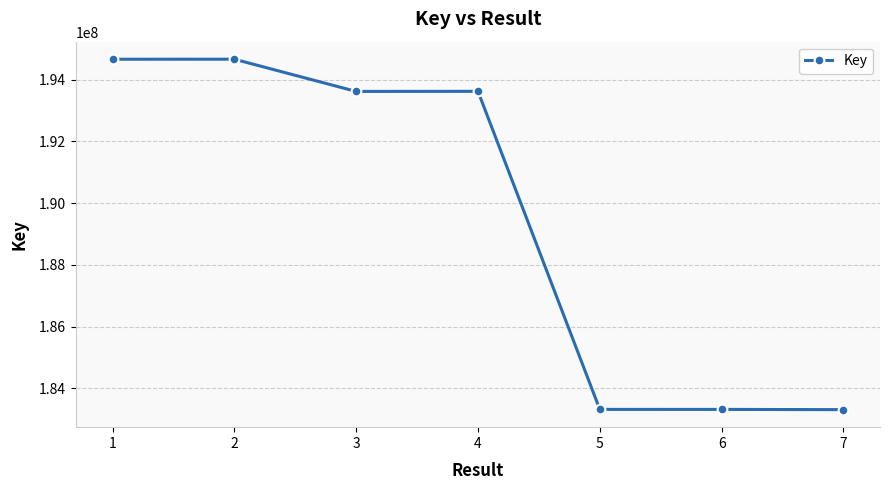

Where is the first local maximum?

2